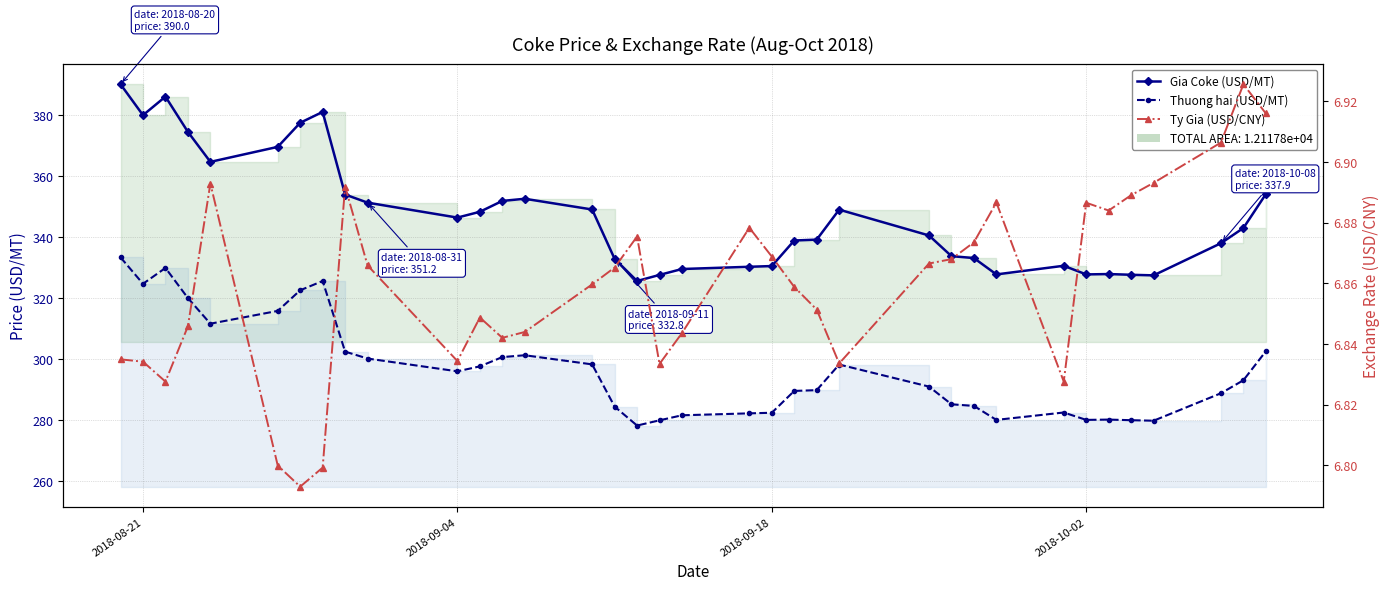

What is the smallest value displayed?

6.8